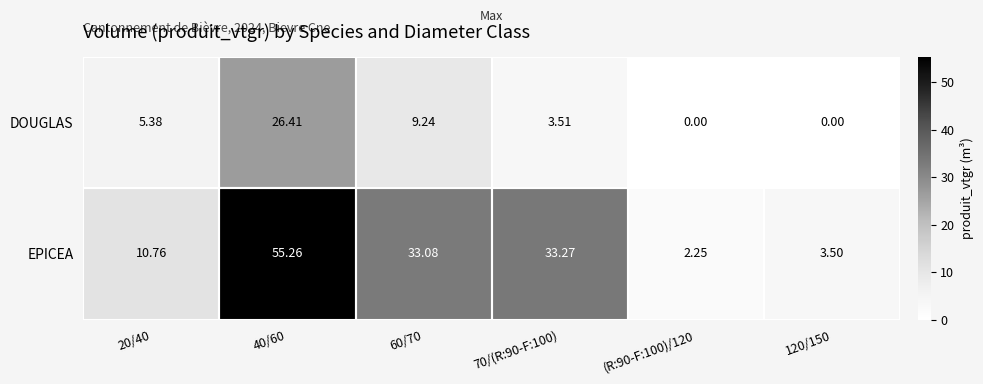

Rank the series at 120/150 from highest to lowest value.

EPICEA, DOUGLAS